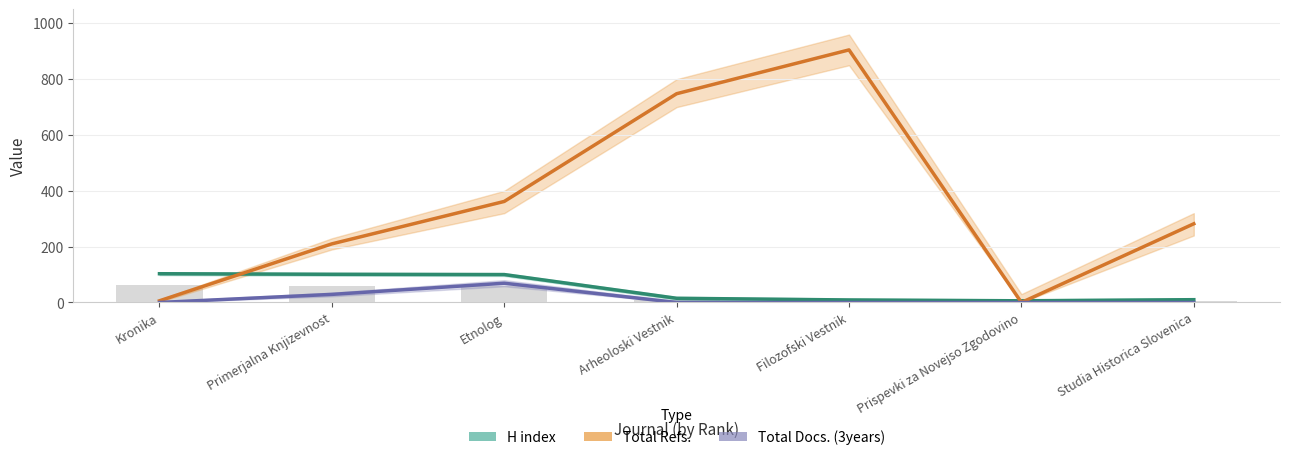

What is the average value of the Total Refs. series?

359